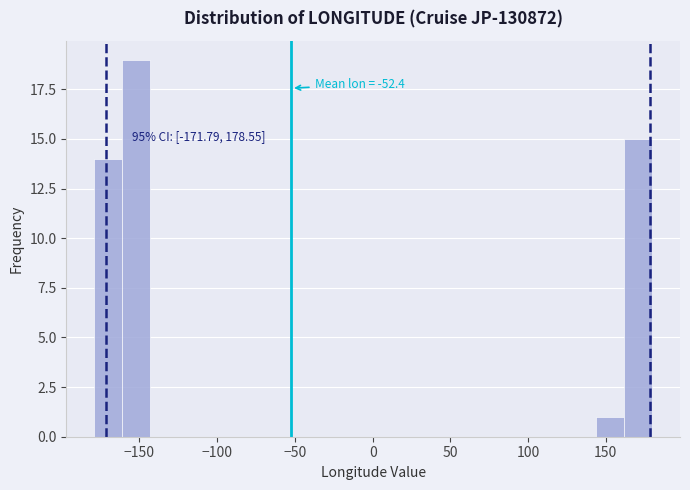

Around what value on the x-axis is the tallest bar? Give the approximate position of its centre, as read against the axis.

-150